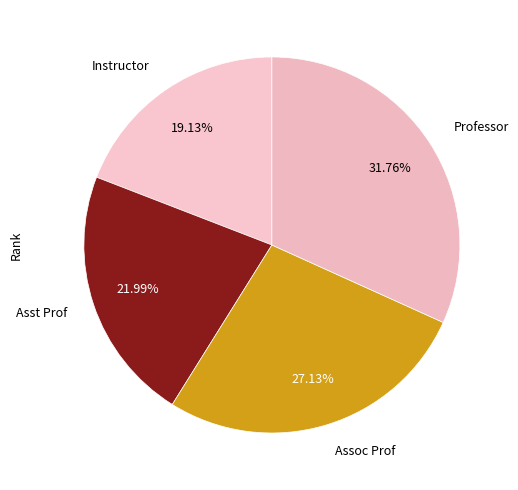

To the nearest percent, what is the difference between the Professor and Asst Prof slice percentages?

10%